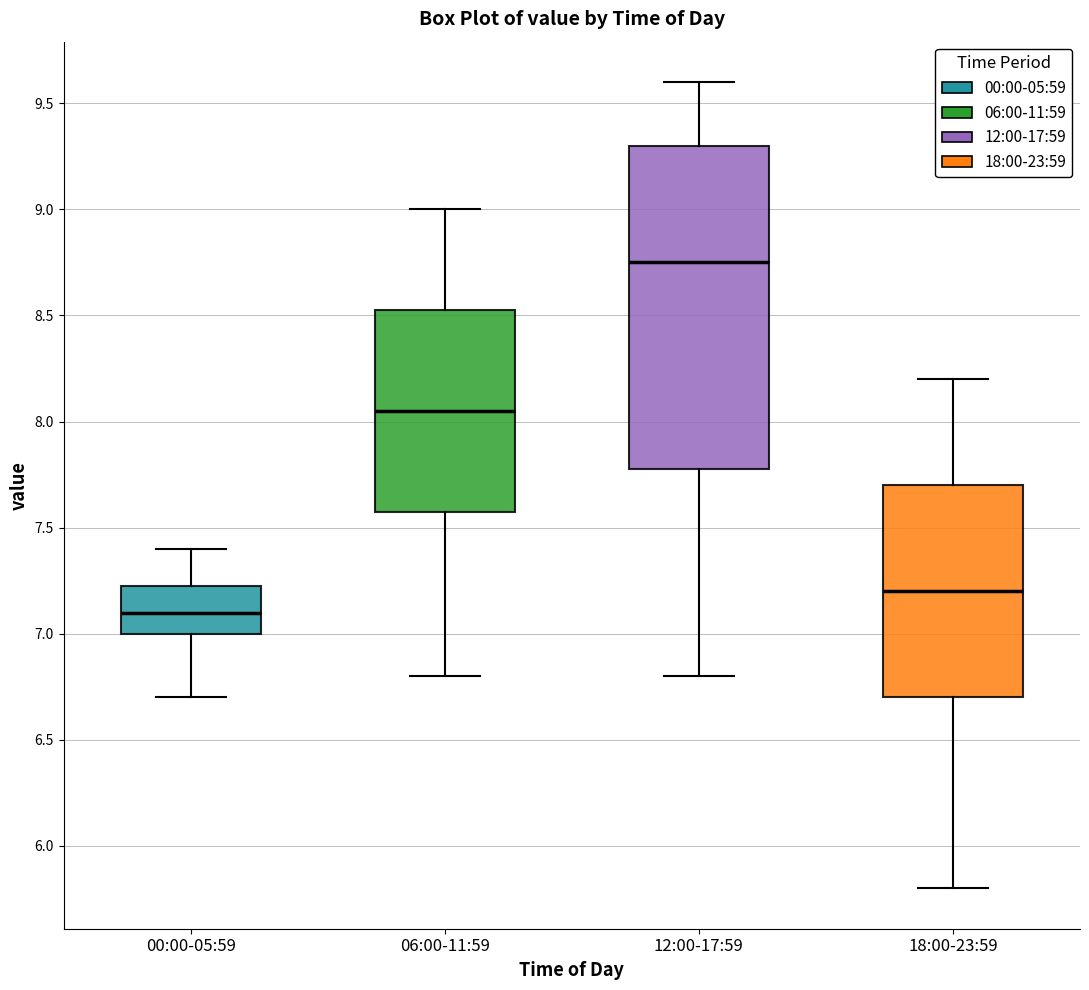

Reading left to right, transcribe this box plot: for each box, give where its median line is, the range the box spans, and where its two whiskers end, as read against the y-axis. The values are not printed on the chart, so give them approximately, as read against the axis.

00:00-05:59: median 7.10, box 7.00 to 7.25, whiskers 6.70 to 7.40
06:00-11:59: median 8.05, box 7.60 to 8.55, whiskers 6.80 to 9.00
12:00-17:59: median 8.75, box 7.80 to 9.30, whiskers 6.80 to 9.60
18:00-23:59: median 7.20, box 6.70 to 7.70, whiskers 5.80 to 8.20